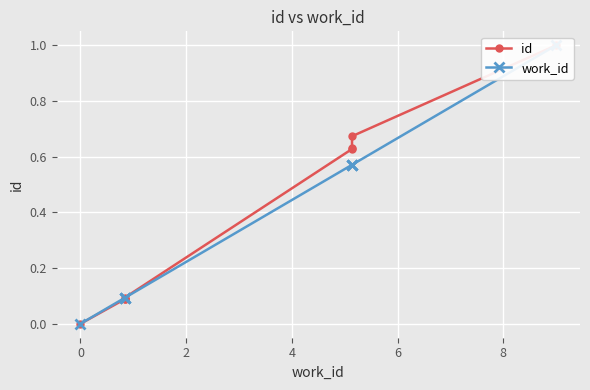

What is the maximum value shown in the chart?

1.0